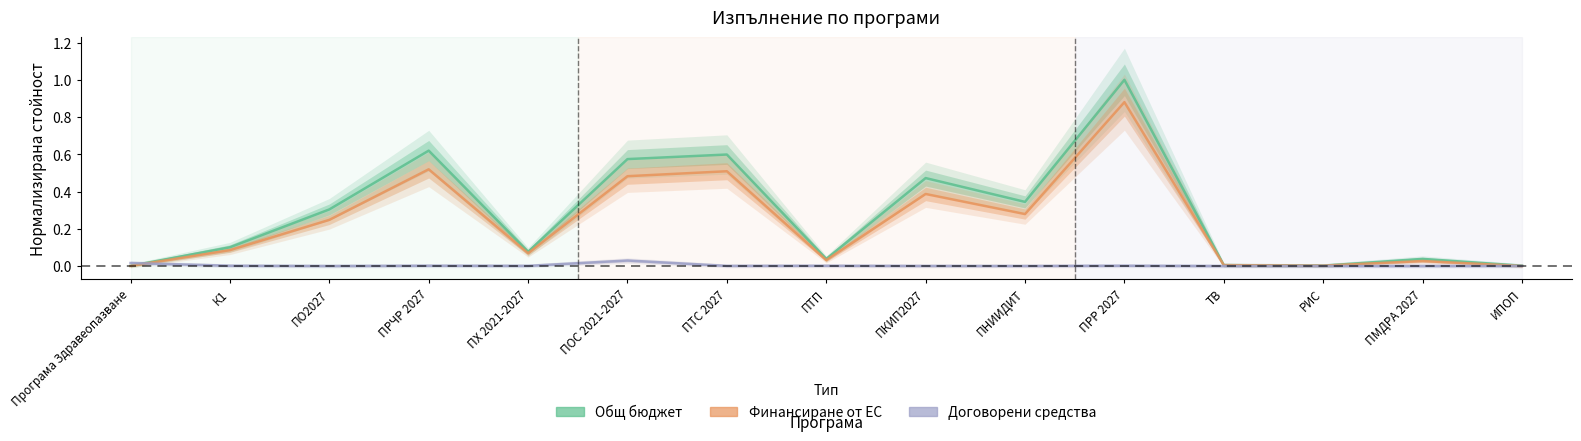

Where is Общ бюджет nearest to the value 0?

Програма Здравеопазване